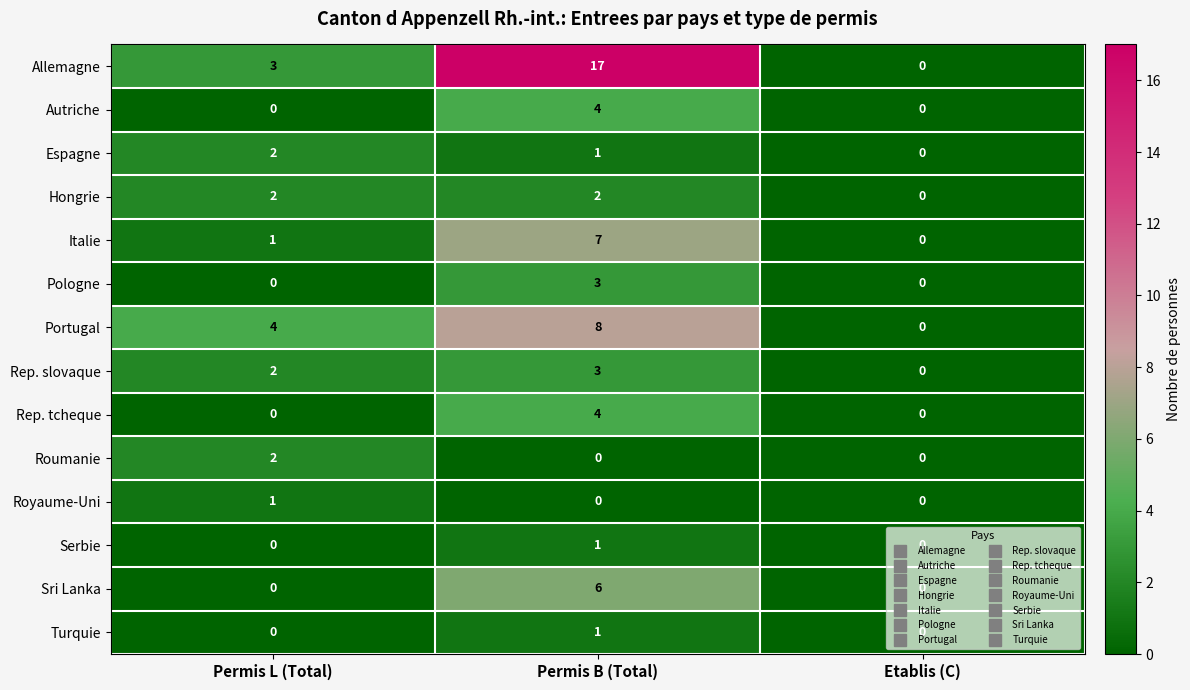

Count the Pologne values in the range 0 to 3.

3